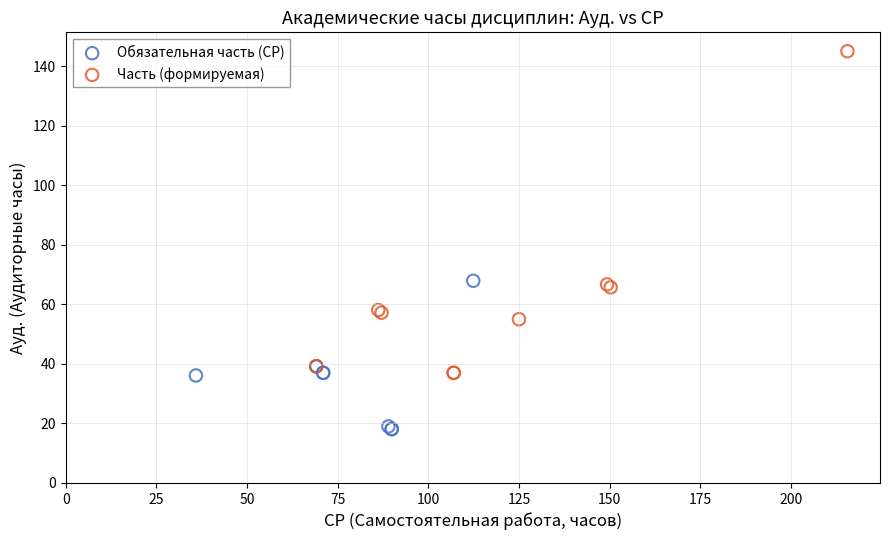

Which series reaches the maximum Y coordinate?

Часть (формируемая)